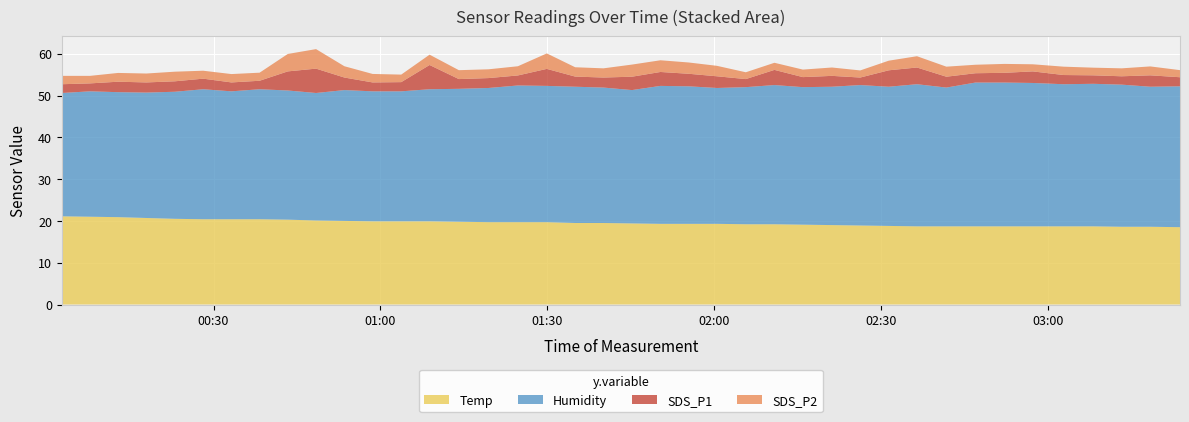

Reading left to right, what are all the values shown in this chart?

Temp: 21.1	21.0	20.9	20.7	20.5	20.4	20.4	20.4	20.3	20.1	20.0	19.9	19.9	19.9	19.8	19.7	19.7	19.7	19.5	19.5	19.4	19.3	19.3	19.3	19.2	19.2	19.1	19.0	18.9	18.8	18.7	18.7	18.7	18.7	18.7	18.7	18.7	18.6	18.6	18.5
Humidity: 29.5	30.0	29.9	30.0	30.4	31.1	30.6	31.1	30.9	30.5	31.3	31.1	31.1	31.6	31.8	32.1	32.7	32.6	32.6	32.4	31.9	33.0	32.9	32.5	32.8	33.3	32.9	33.1	33.6	33.3	34.0	33.2	34.4	34.4	34.3	34.0	34.1	34.0	33.5	33.7
SDS_P1: 2.1	1.9	2.5	2.4	2.5	2.5	2.1	2.0	4.6	5.8	3.0	2.1	2.2	5.8	2.3	2.4	2.4	4.1	2.4	2.4	3.2	3.3	3.0	2.8	1.9	3.6	2.4	2.6	1.8	3.9	4.0	2.6	2.2	2.3	2.8	2.2	2.0	2.0	2.7	2.2
SDS_P2: 2.0	1.8	2.1	2.1	2.3	1.9	2.0	1.9	4.2	4.7	2.7	2.0	1.8	2.5	2.1	2.1	2.2	3.7	2.2	2.2	2.9	2.8	2.7	2.5	1.6	1.7	1.8	2.0	1.7	2.3	2.7	2.4	2.0	2.1	1.7	2.0	1.8	1.9	2.1	1.7